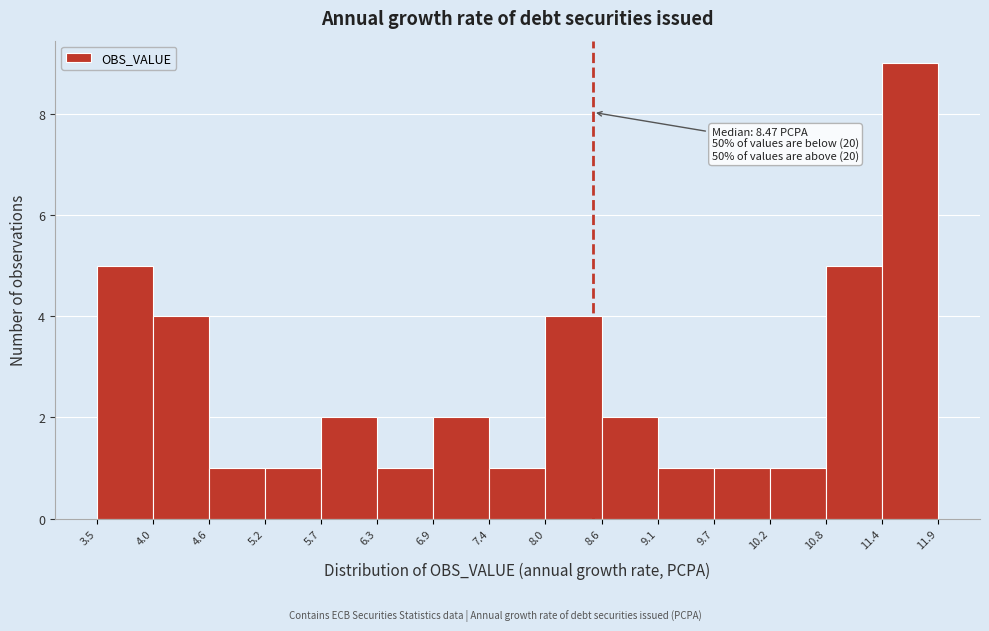

Over which range of the x-axis is the bar tallest?

11.4 to 11.9